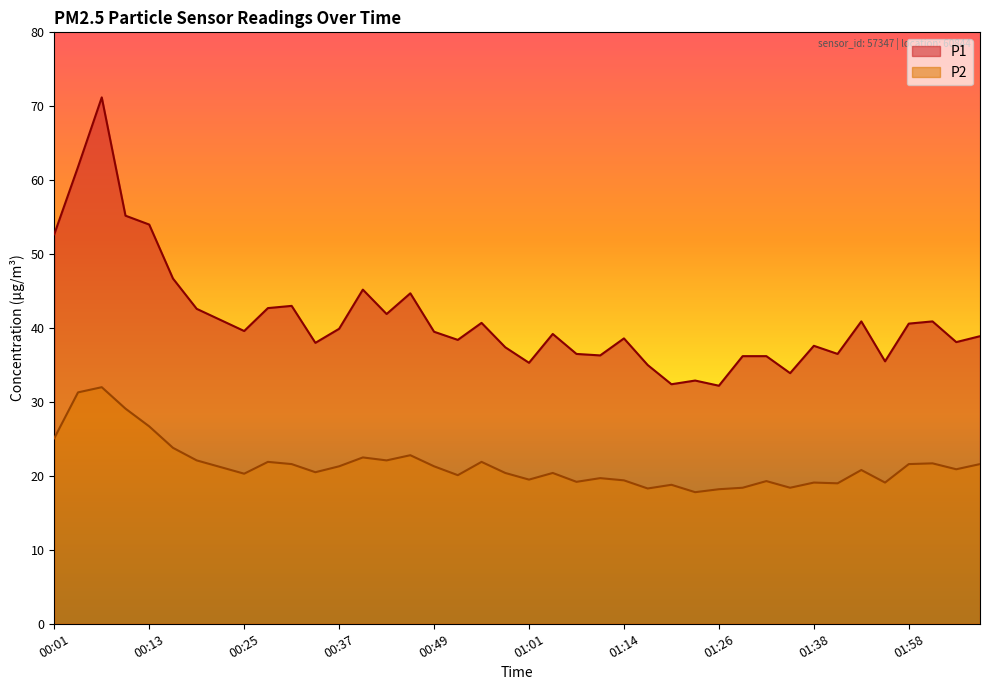

Which series has the largest total across all categories?

P1